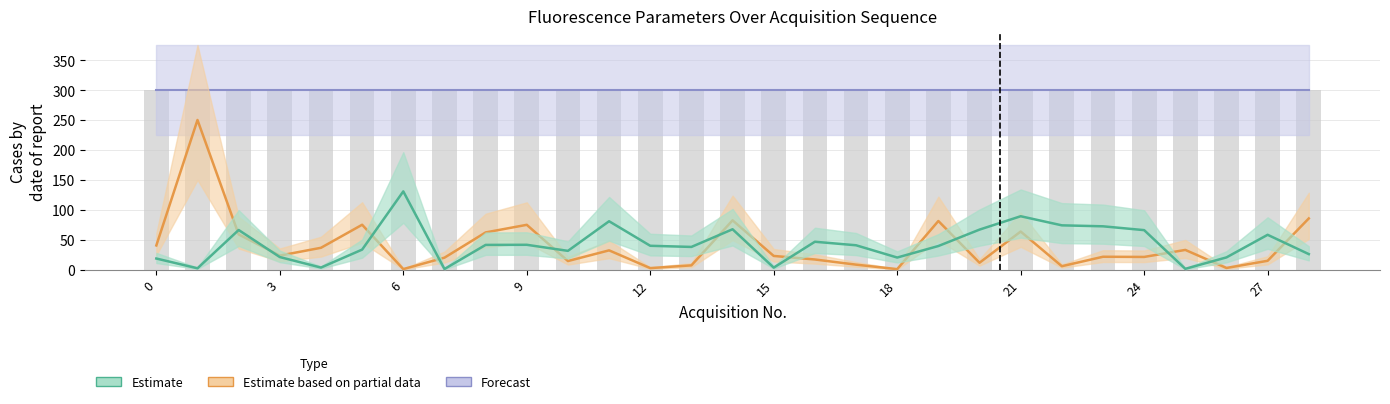

What is the difference between the highest and lowest values at 16?

29.6